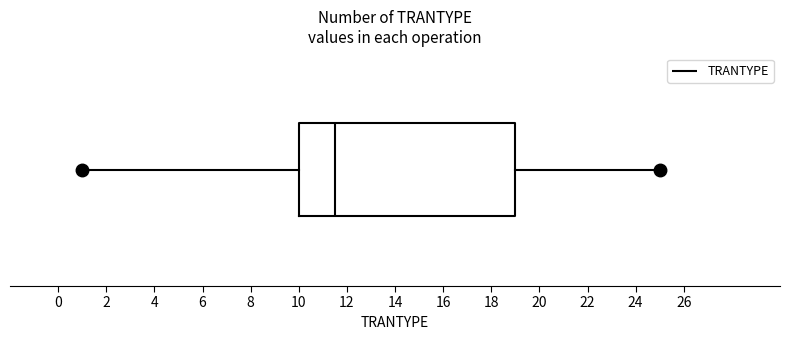

Read this box plot against the x-axis: the position of the median line, the range covered by the box, and the ends of both whiskers. The values are not printed on the chart, so give them approximately, as read against the axis.

median 11.6, box 10.0 to 19.0, whiskers 1.0 to 25.0